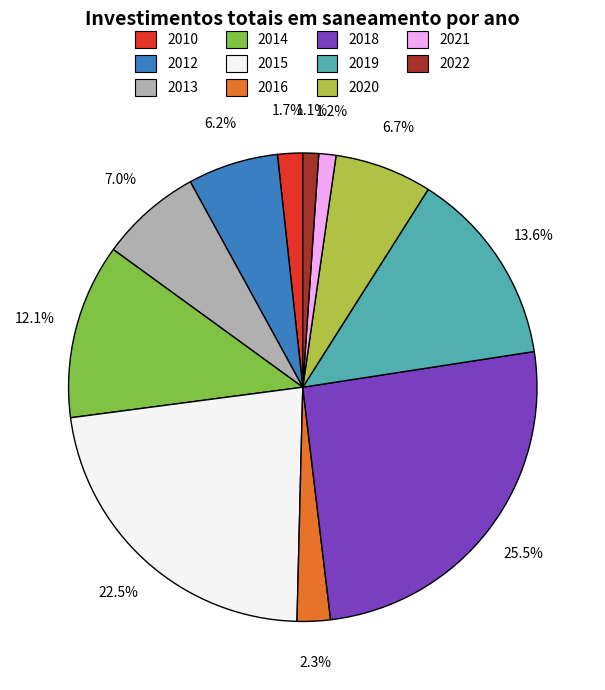

What is the ratio of the value at 2015 to the value at 2019?

1.7